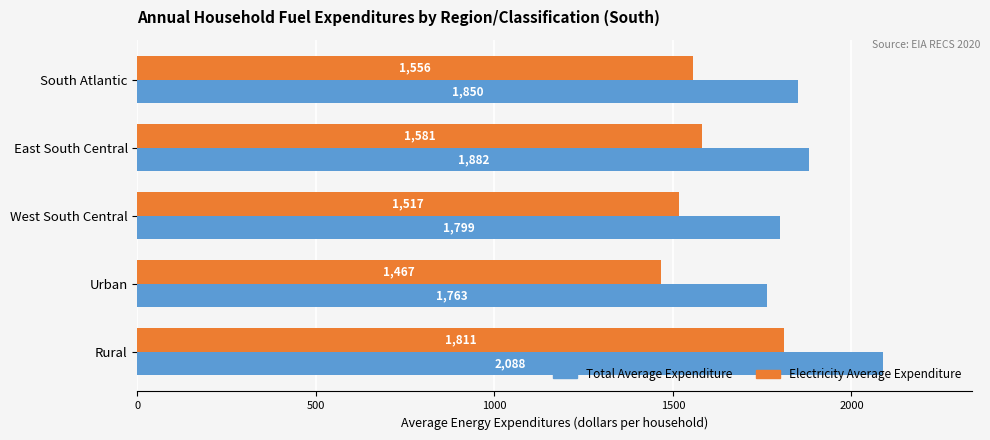

What is the difference between the highest and lowest values at Urban?

296